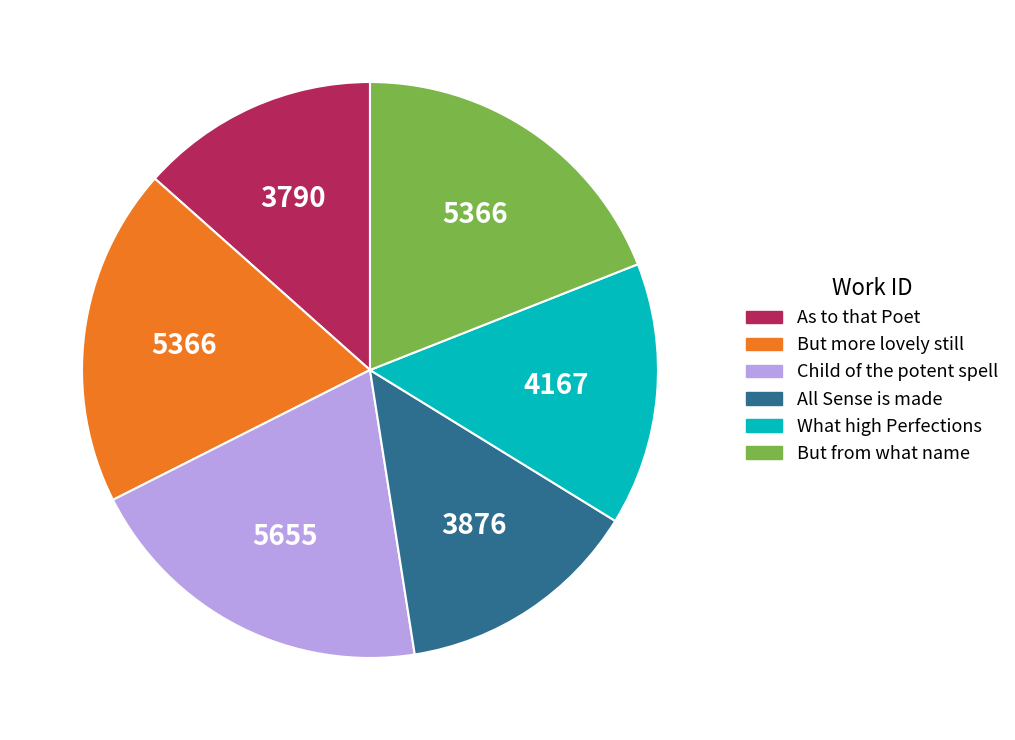

How many slices are in this pie chart?

6